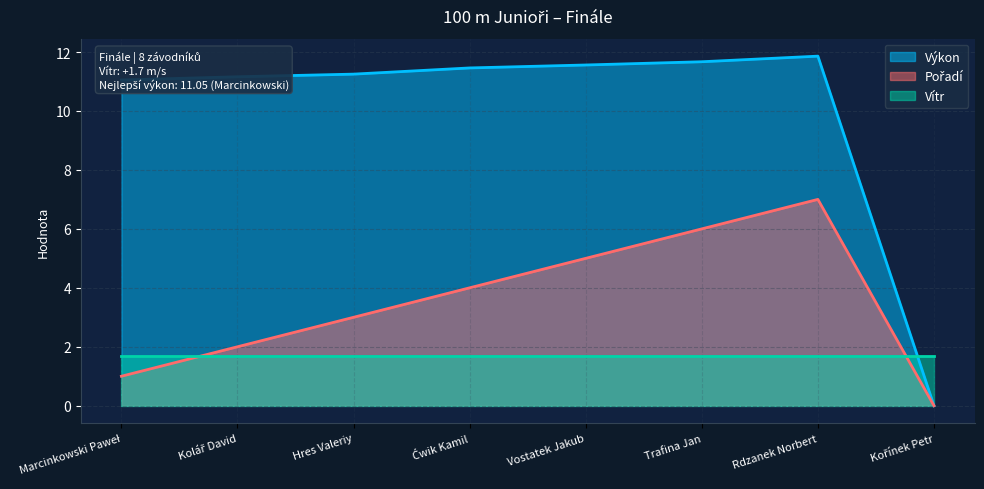

Which label corresponds to the largest value in the chart?

Rdzanek Norbert